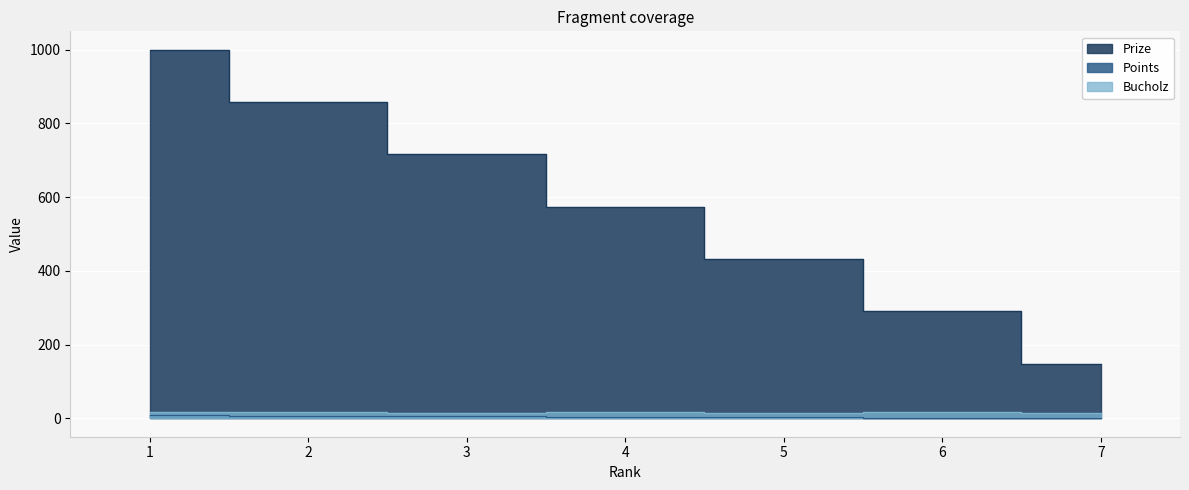

True or false: Points and Bucholz intersect in this chart.

False